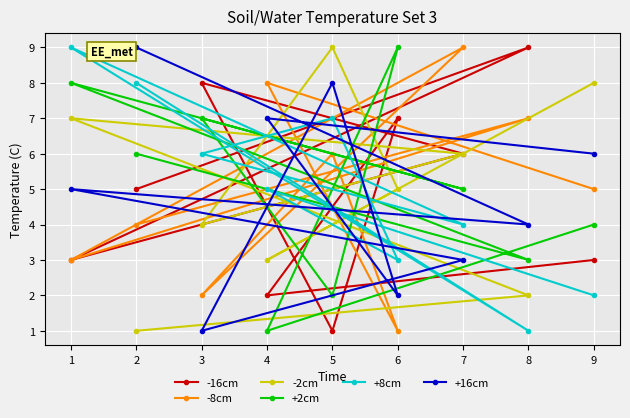

Reading left to right, extract all data points from this chart.

-16cm: 1=3	2=5	3=8	4=2	5=1	6=7	7=6	8=9	9=3
-8cm: 1=3	2=4	3=2	4=8	5=6	6=1	7=9	8=7	9=5
-2cm: 1=7	2=1	3=4	4=3	5=9	6=5	7=6	8=2	9=8
+2cm: 1=8	2=6	3=7	4=1	5=2	6=9	7=5	8=3	9=4
+8cm: 1=9	2=8	3=6	4=5	5=7	6=3	7=4	8=1	9=2
+16cm: 1=5	2=9	3=1	4=7	5=8	6=2	7=3	8=4	9=6